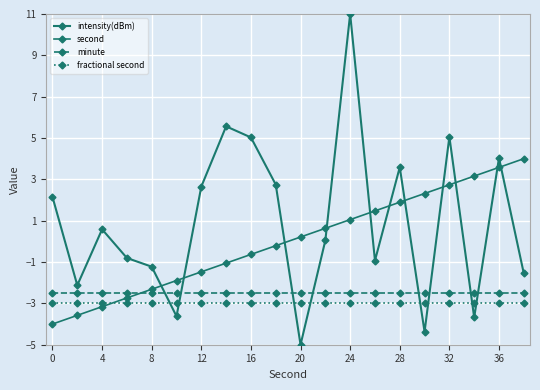

Is this an area chart (filled region under the line)?

No